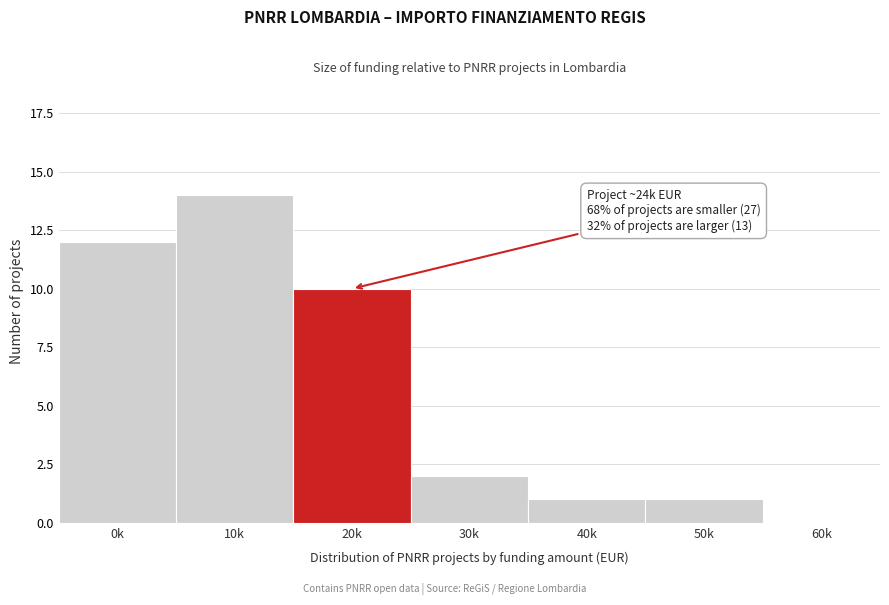

Reading right to left, what are all the values shown in this chart?

60k=0	50k=1	40k=1	30k=2	20k=10	10k=14	0k=12